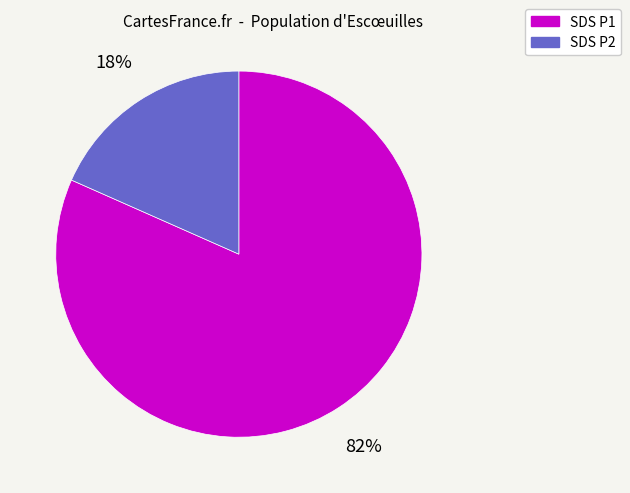

To the nearest percent, what is the average slice percentage?

50%